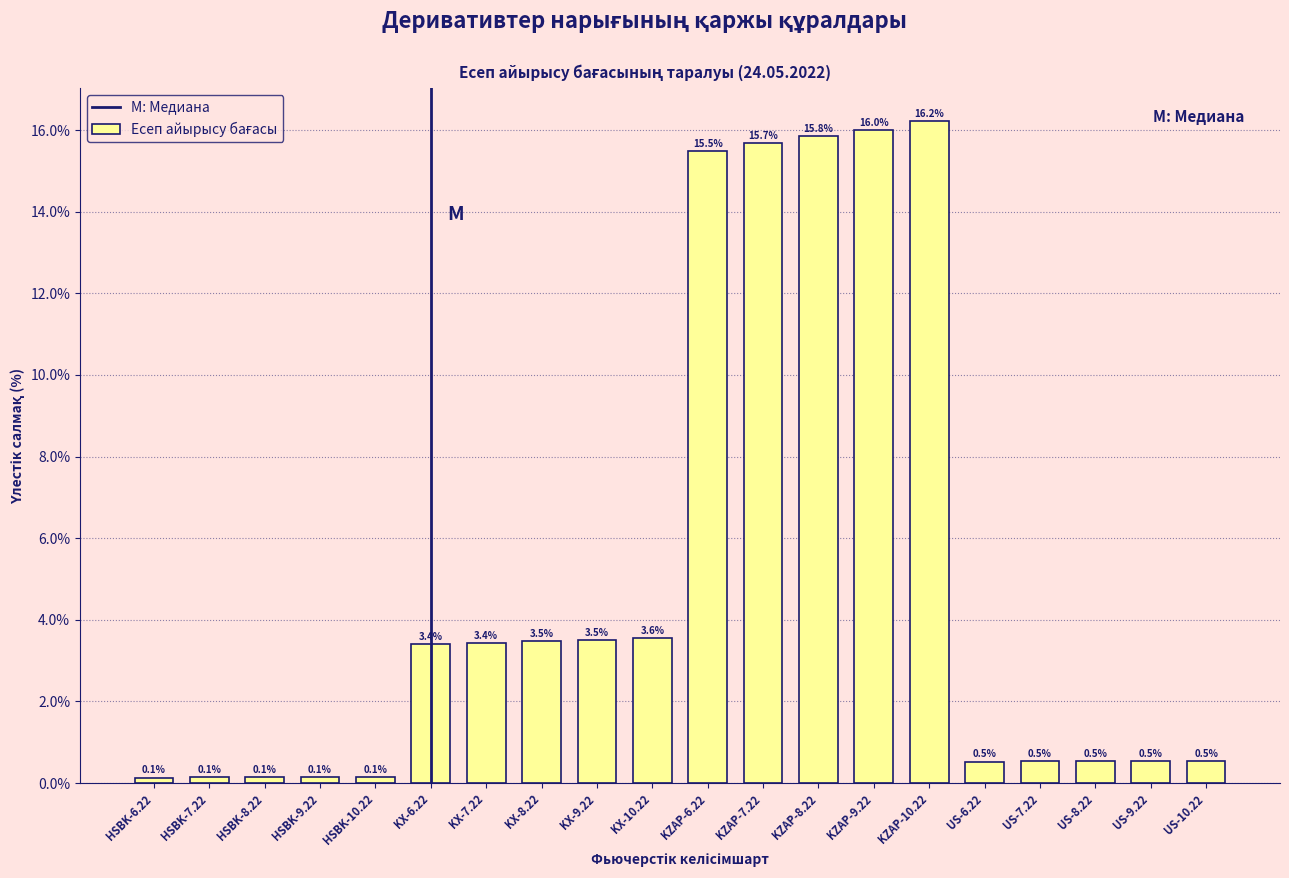

Reading right to left, what are all the values shown in this chart?

0.5	0.5	0.5	0.5	0.5	16.2	16.0	15.8	15.7	15.5	3.6	3.5	3.5	3.4	3.4	0.1	0.1	0.1	0.1	0.1